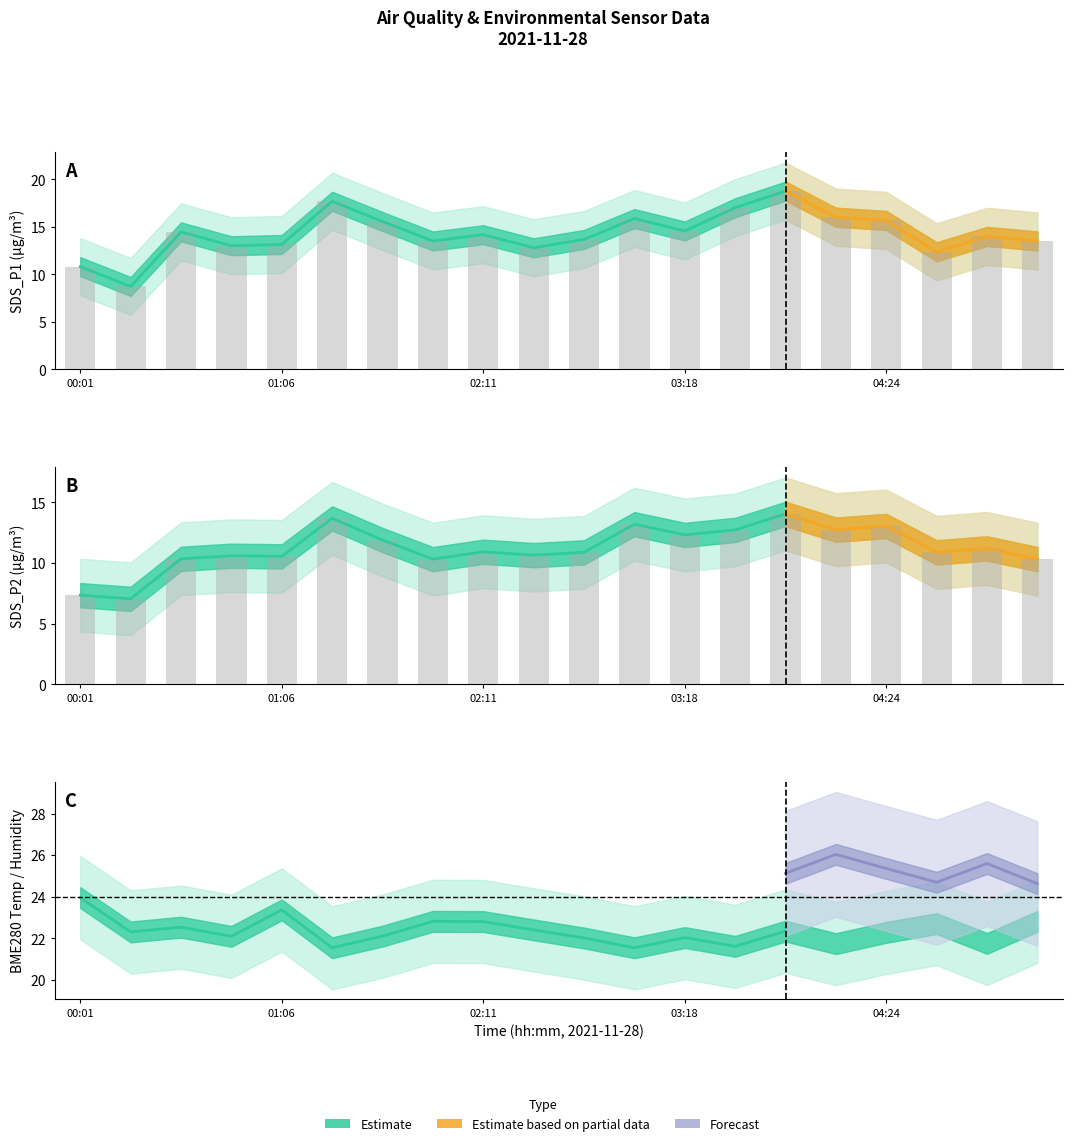

The SDS_P2 series shows 13.2 at 03:01. True or false?

True